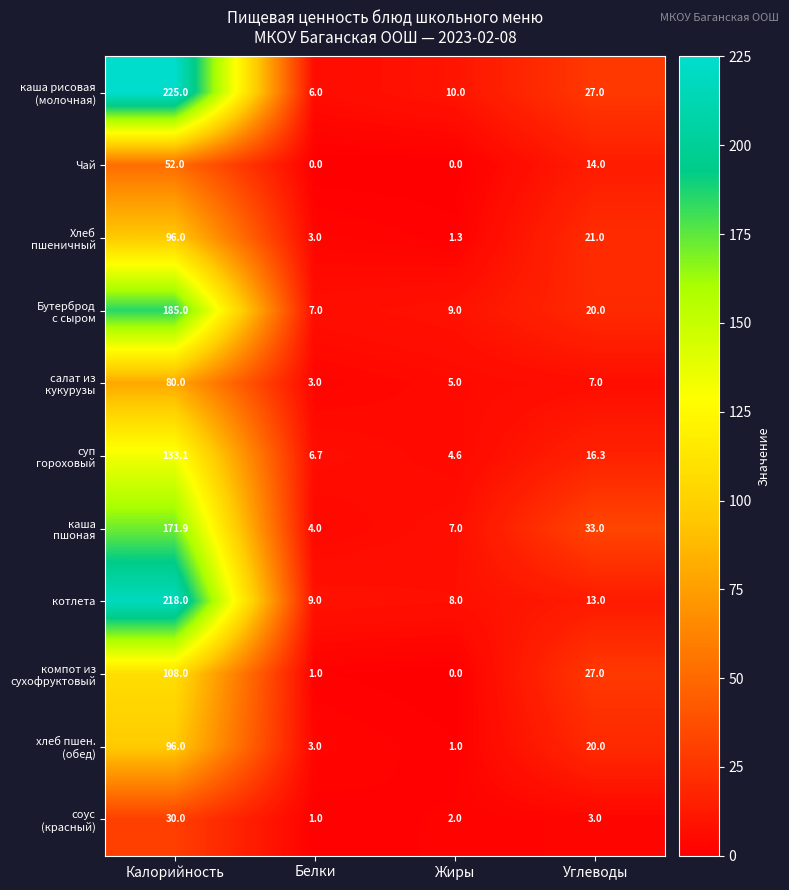

What is the difference between the highest and lowest values at Жиры?

10.0